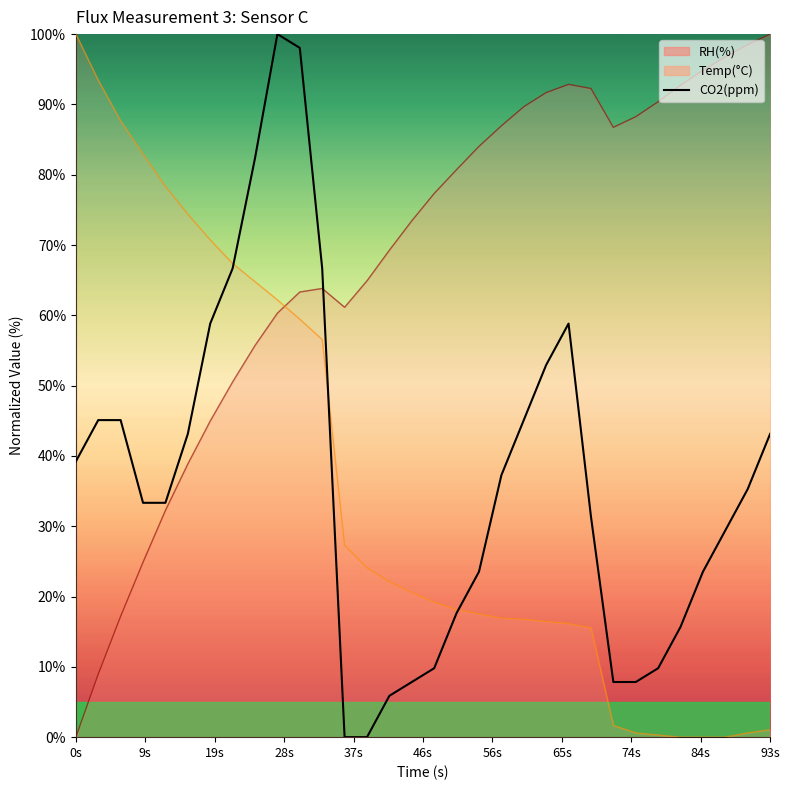

Does the chart display data point markers on the line(s)?

No